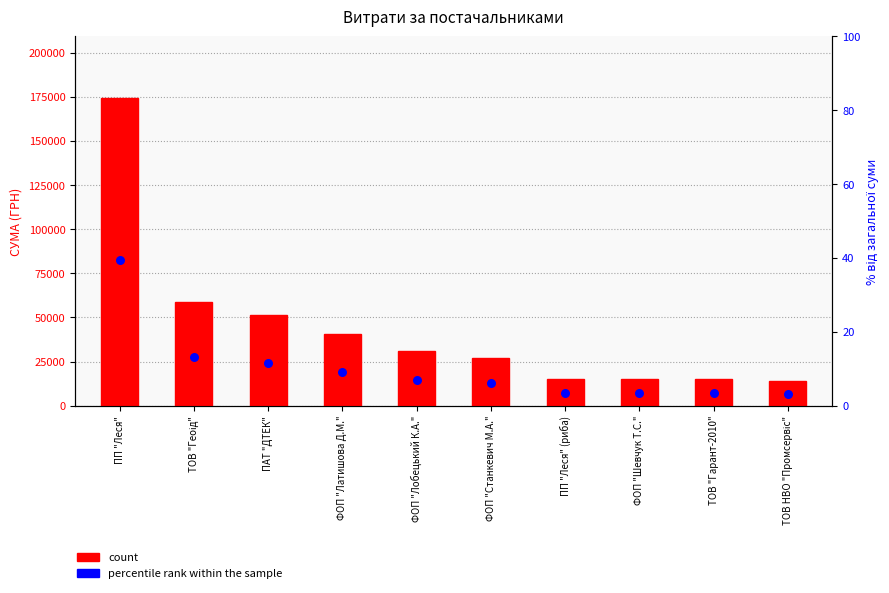

What are all the series names shown in the legend?

count, percentile rank within the sample